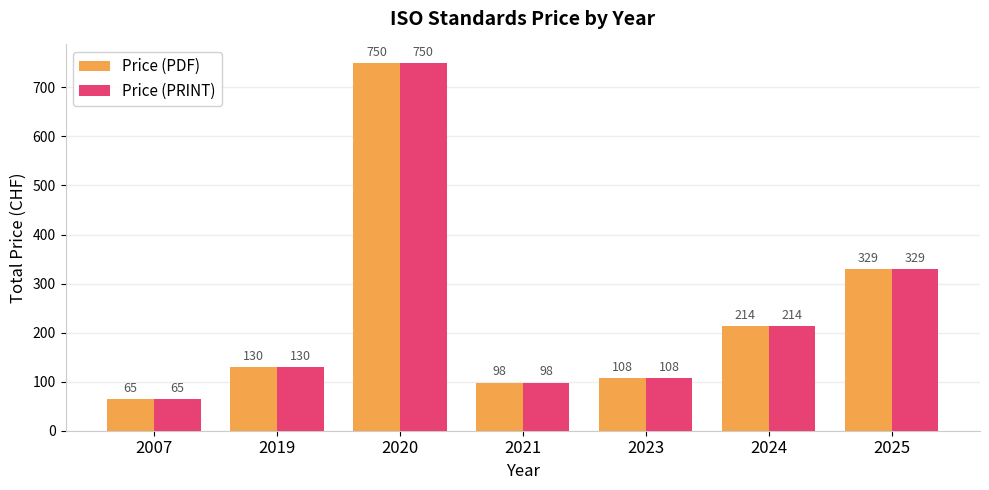

How many data points in Price (PRINT) are less than 130?

3